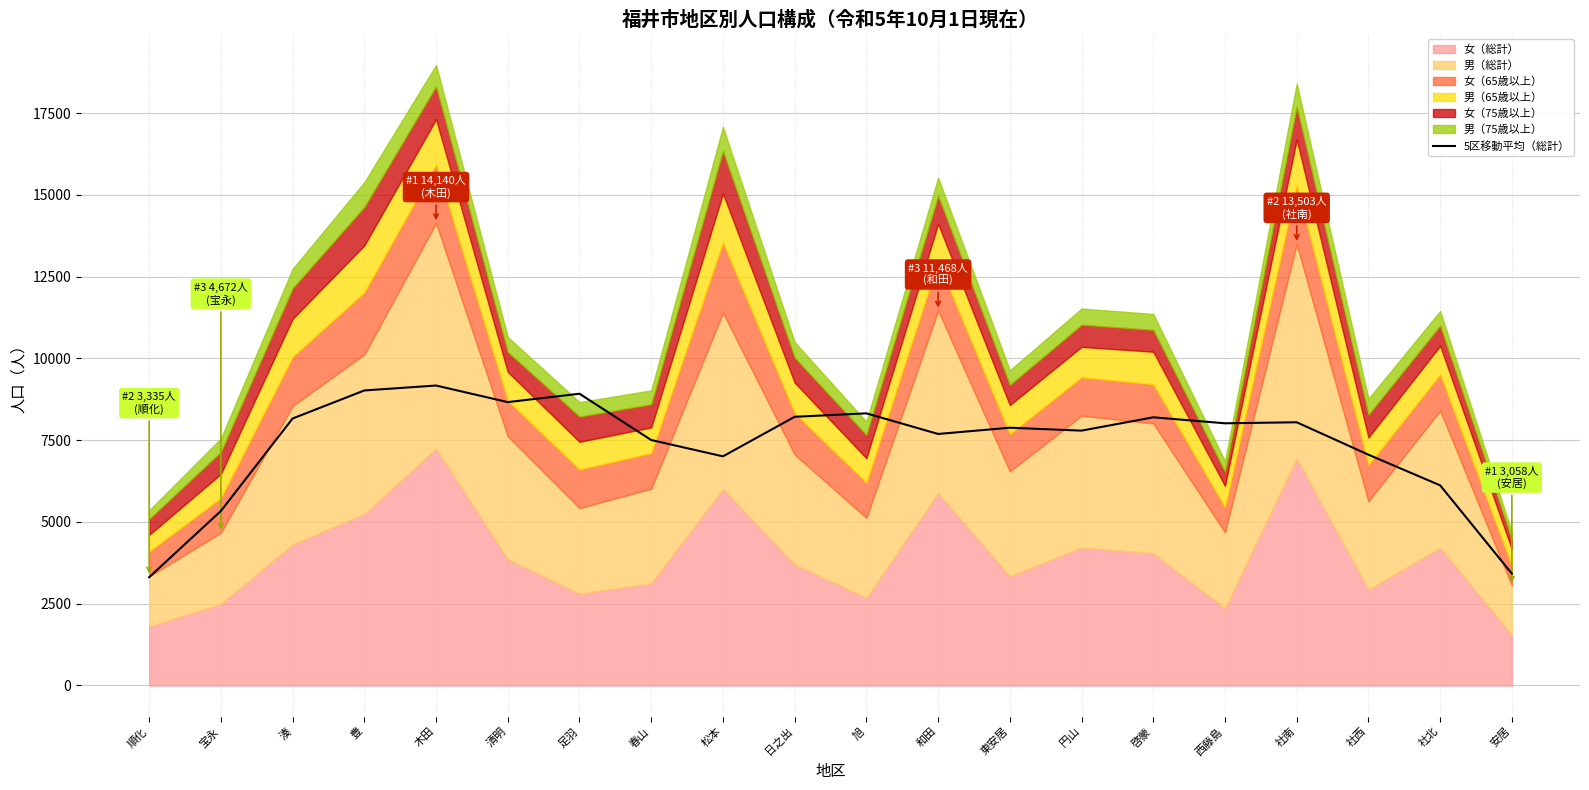

What is the maximum value shown in the chart?

9172.0